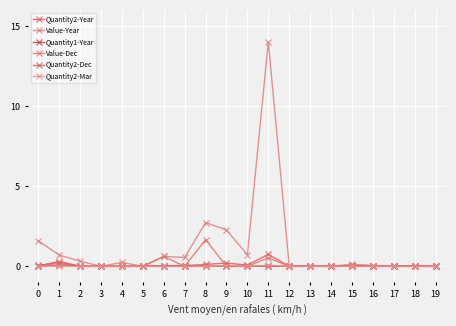

How many interior local peaks does the Value-Year series have?

7